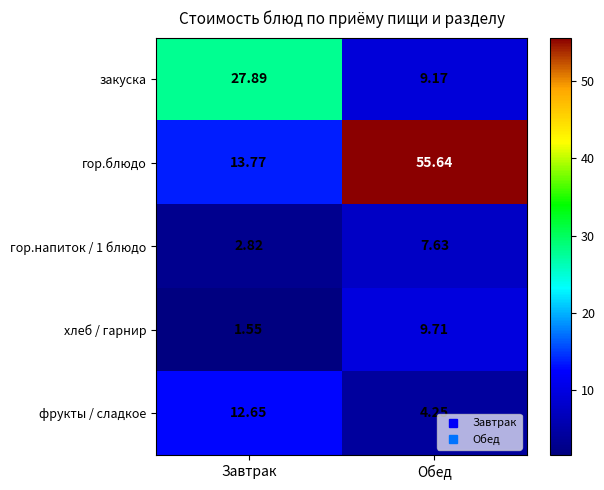

Rank the categories by гор.блюдо value from highest to lowest.

Обед, Завтрак